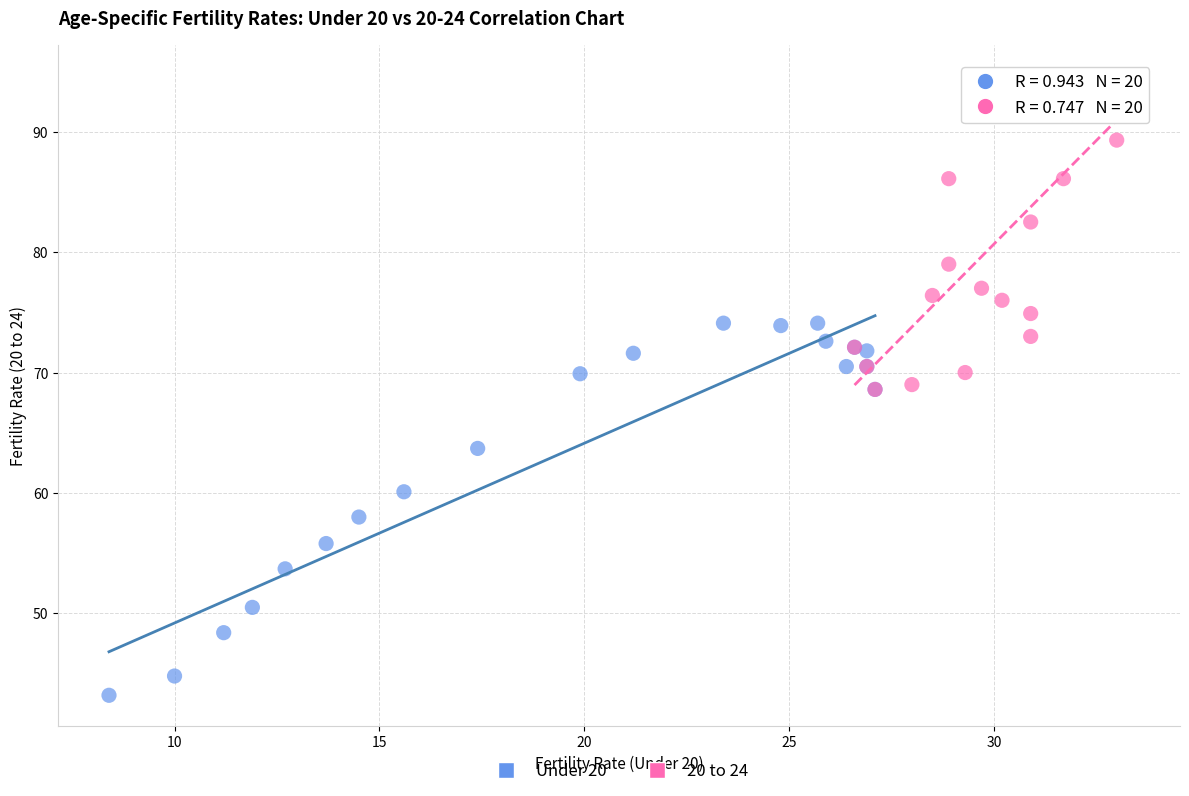

Which series contains the highest Y value?

20 to 24